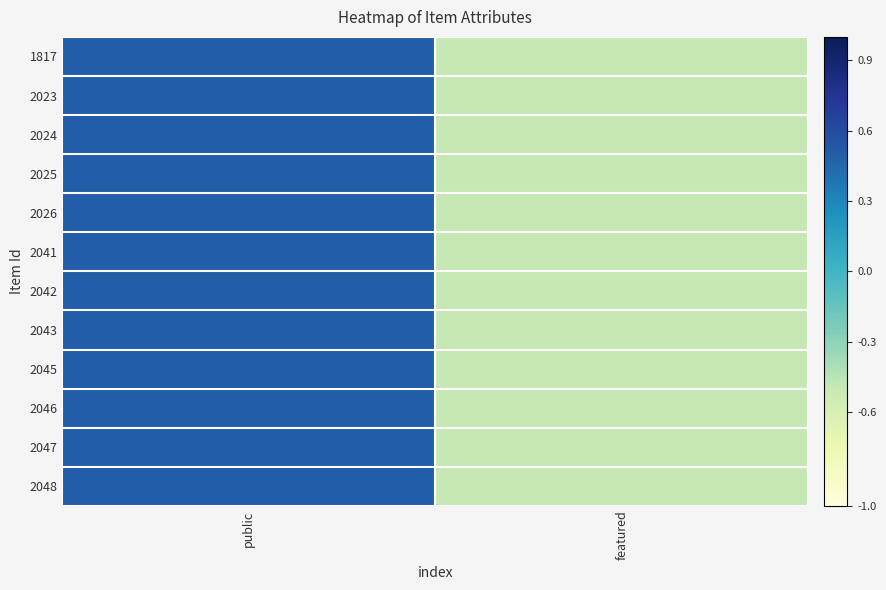

Which category has the highest value across all series?

public